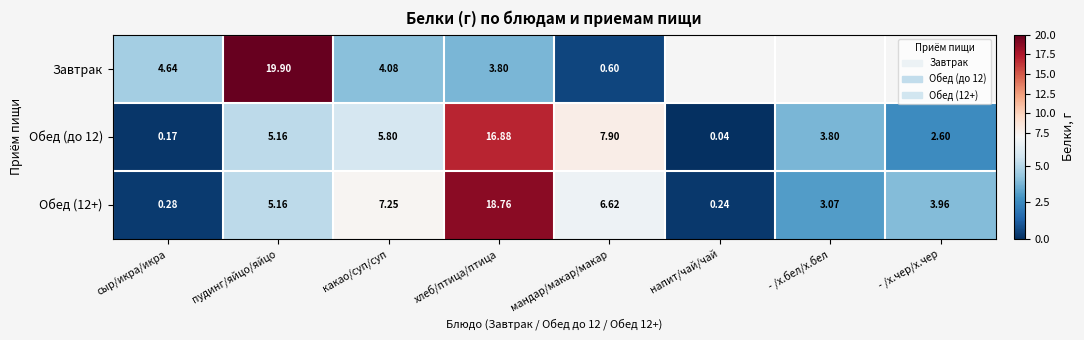

Between какао/суп/суп and мандар/макар/макар, which series saw the biggest shift?

Завтрак